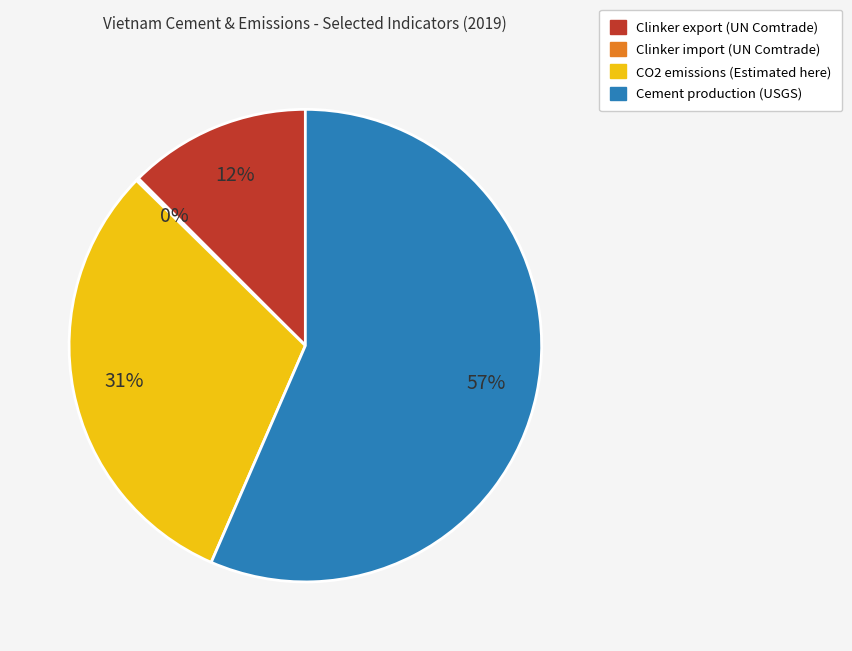

Which category accounts for the majority?

Cement production (USGS)